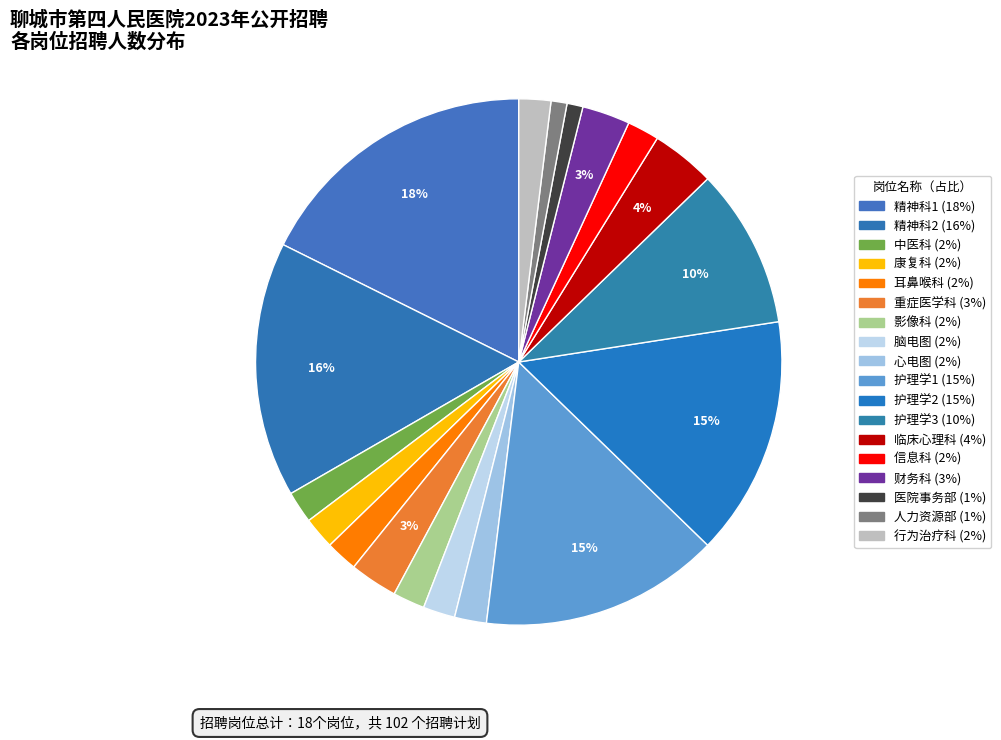

What is the largest slice in the pie chart?

精神科1